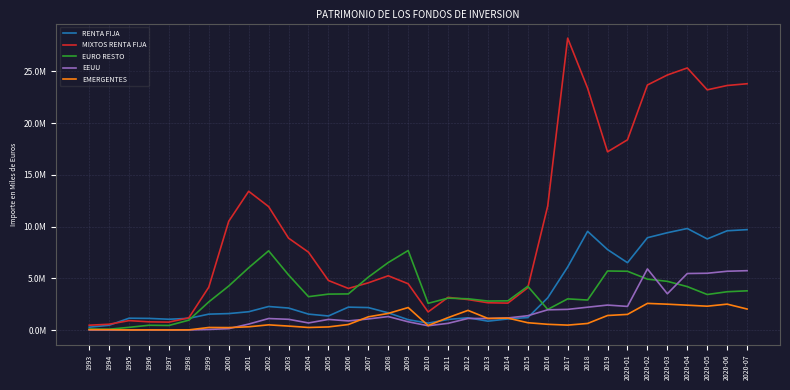

Reading left to right, what are all the values shown in this chart?

RENTA FIJA: 1993=281962	1994=464819	1995=1148238	1996=1129997	1997=1047356	1998=1134372	1999=1541166	2000=1594206	2001=1773502	2002=2278971	2003=2130590	2004=1544289	2005=1362956	2006=2219060	2007=2176517	2008=1668282	2009=1004416	2010=673069	2011=1026426	2012=1191515	2013=861893	2014=1076564	2015=1208949	2016=3117283	2017=6094955	2018=9546870	2019=7783054	2020-01=6513336	2020-02=8928813	2020-03=9411226	2020-04=9820281	2020-05=8812325	2020-06=9598979	2020-07=9709771
MIXTOS RENTA FIJA: 1993=470336	1994=565388	1995=915647	1996=796733	1997=769237	1998=1188078	1999=4153233	2000=10518182	2001=13416585	2002=11938086	2003=8886357	2004=7532053	2005=4793369	2006=4026717	2007=4568275	2008=5249605	2009=4478815	2010=1754573	2011=3162659	2012=2951777	2013=2639830	2014=2607164	2015=4091816	2016=11995299	2017=28220802	2018=23381781	2019=17233877	2020-01=18394559	2020-02=23691833	2020-03=24659372	2020-04=25340329	2020-05=23224212	2020-06=23644116	2020-07=23813553
EURO RESTO: 1993=101619	1994=85000	1995=265137	1996=465962	1997=445583	1998=958907	1999=2724852	2000=4259301	2001=6022475	2002=7661923	2003=5329825	2004=3230167	2005=3476644	2006=3495689	2007=5118339	2008=6528324	2009=7691630	2010=2585725	2011=3087436	2012=3025019	2013=2807158	2014=2825425	2015=4231277	2016=1997220	2017=3016867	2018=2903879	2019=5712718	2020-01=5686582	2020-02=4924628	2020-03=4712290	2020-04=4202562	2020-05=3440197	2020-06=3705770	2020-07=3795043
EEUU: 1993=6629	1994=2380	1995=6026	1996=3713	1997=3161	1998=11648	1999=61149	2000=138702	2001=579884	2002=1116353	2003=1042110	2004=690834	2005=1030586	2006=884968	2007=1075423	2008=1308339	2009=801777	2010=418444	2011=651571	2012=1124197	2013=1116671	2014=1172307	2015=1387694	2016=1959653	2017=2002291	2018=2212377	2019=2418057	2020-01=2287589	2020-02=5914326	2020-03=3510160	2020-04=5467958	2020-05=5493564	2020-06=5687130	2020-07=5742128
EMERGENTES: 1993=42311	1994=37698	1995=11239	1996=19141	1997=13528	1998=19972	1999=251126	2000=241144	2001=318773	2002=505849	2003=386579	2004=252302	2005=305402	2006=537586	2007=1281492	2008=1610396	2009=2179900	2010=442141	2011=1204240	2012=1904652	2013=1126084	2014=1159339	2015=711341	2016=559269	2017=480570	2018=640692	2019=1409019	2020-01=1516559	2020-02=2579831	2020-03=2503618	2020-04=2406944	2020-05=2308916	2020-06=2507799	2020-07=2034374